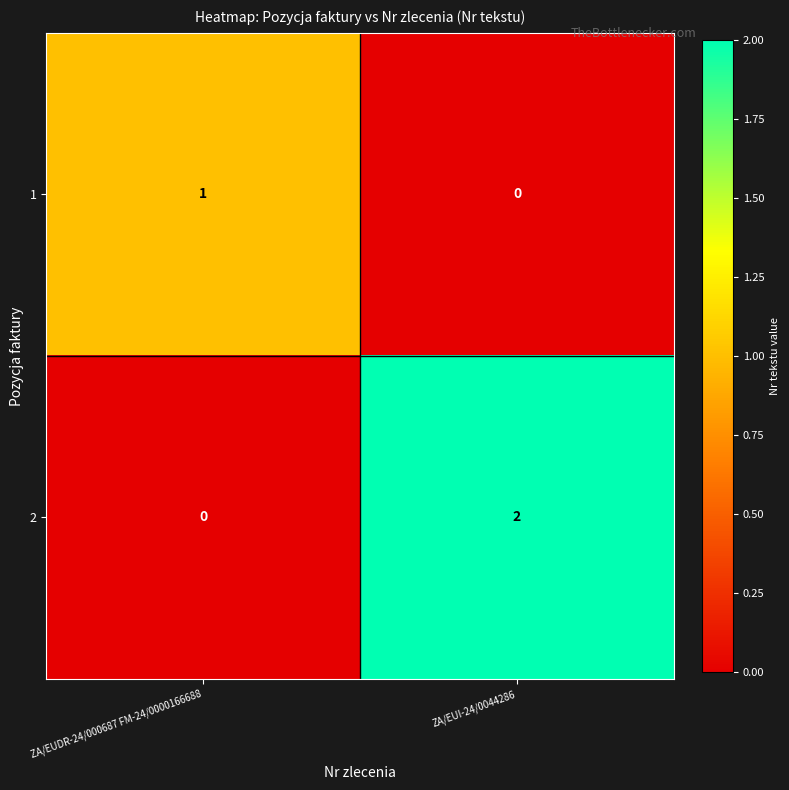

What is the spread (max minus min) of values at ZA/EUI-24/0044286?

2